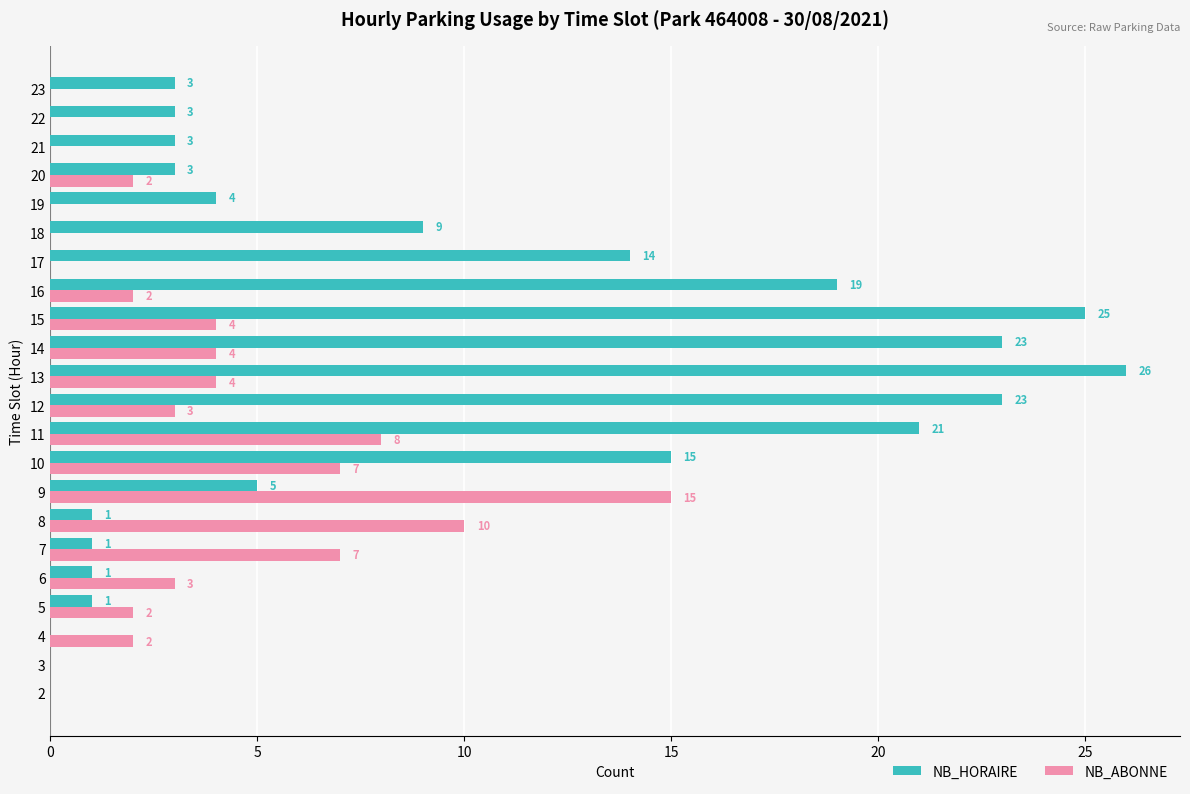

Is the value of NB_ABONNE at 4 greater than the value of NB_HORAIRE at 11?

No